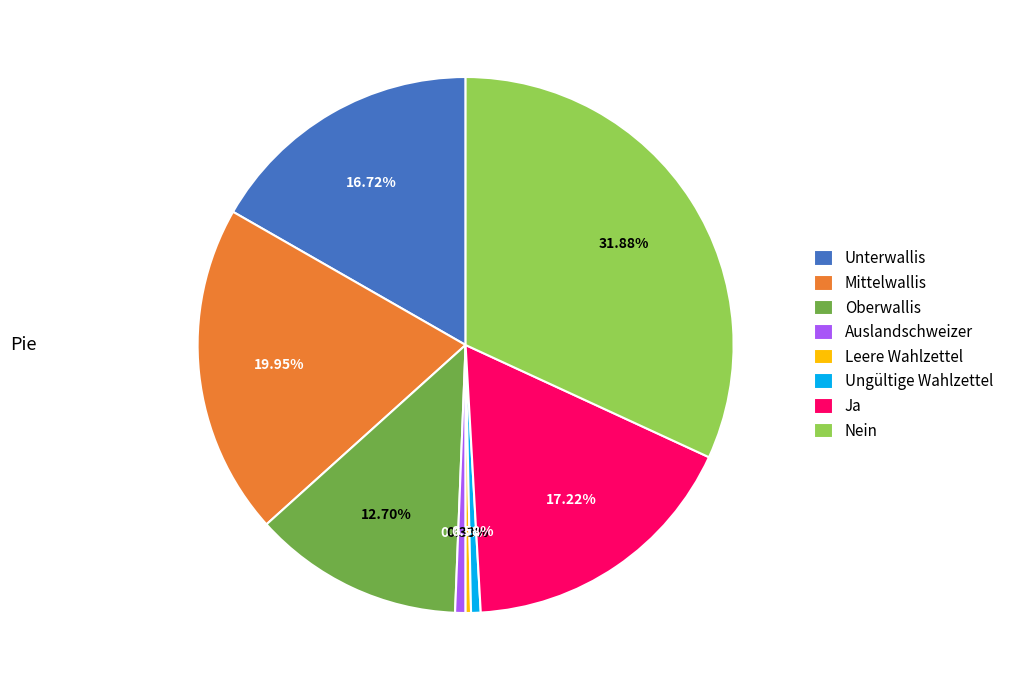

What is the total percentage of Unterwallis and Auslandschweizer?

17.3%